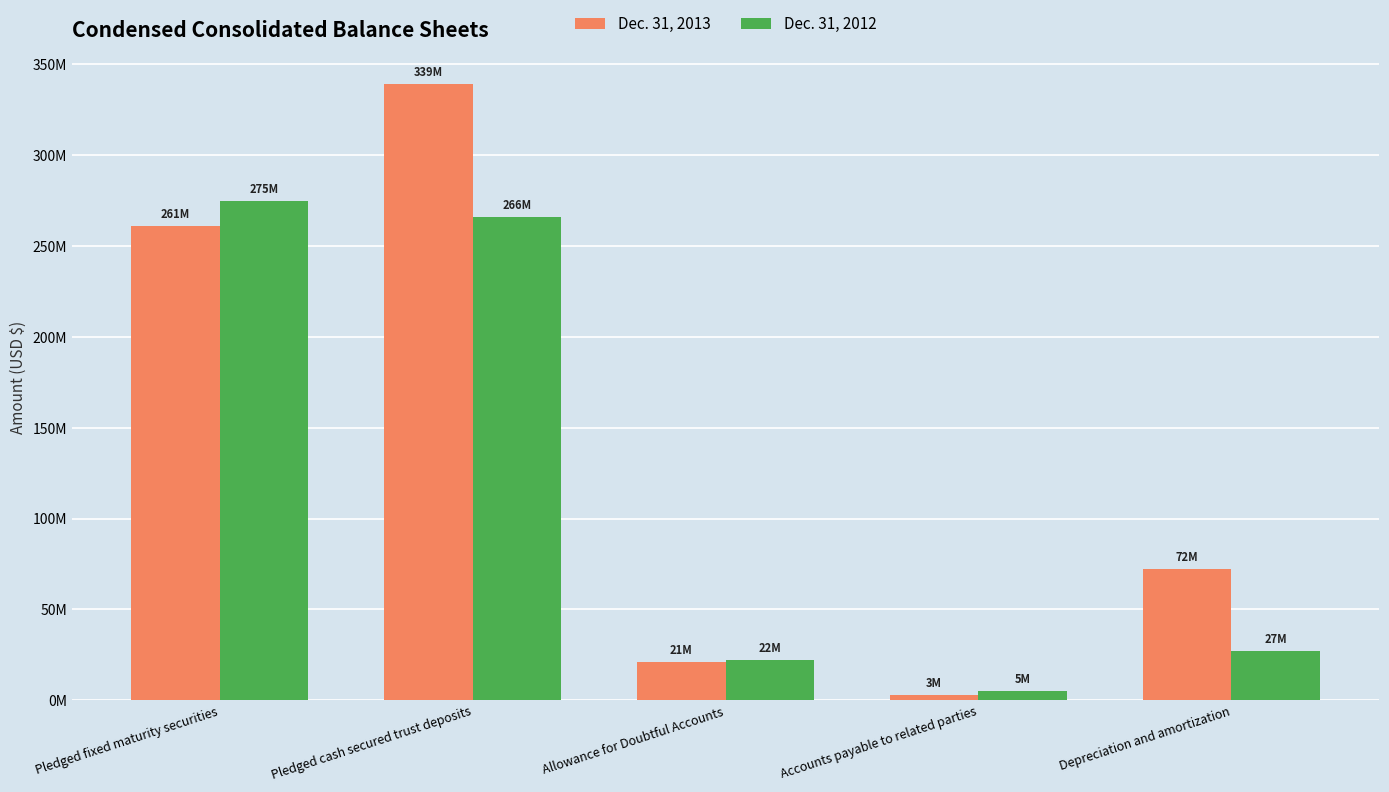

True or false: Dec. 31, 2012 has a value of 119793295 at Pledged cash secured trust deposits.

False